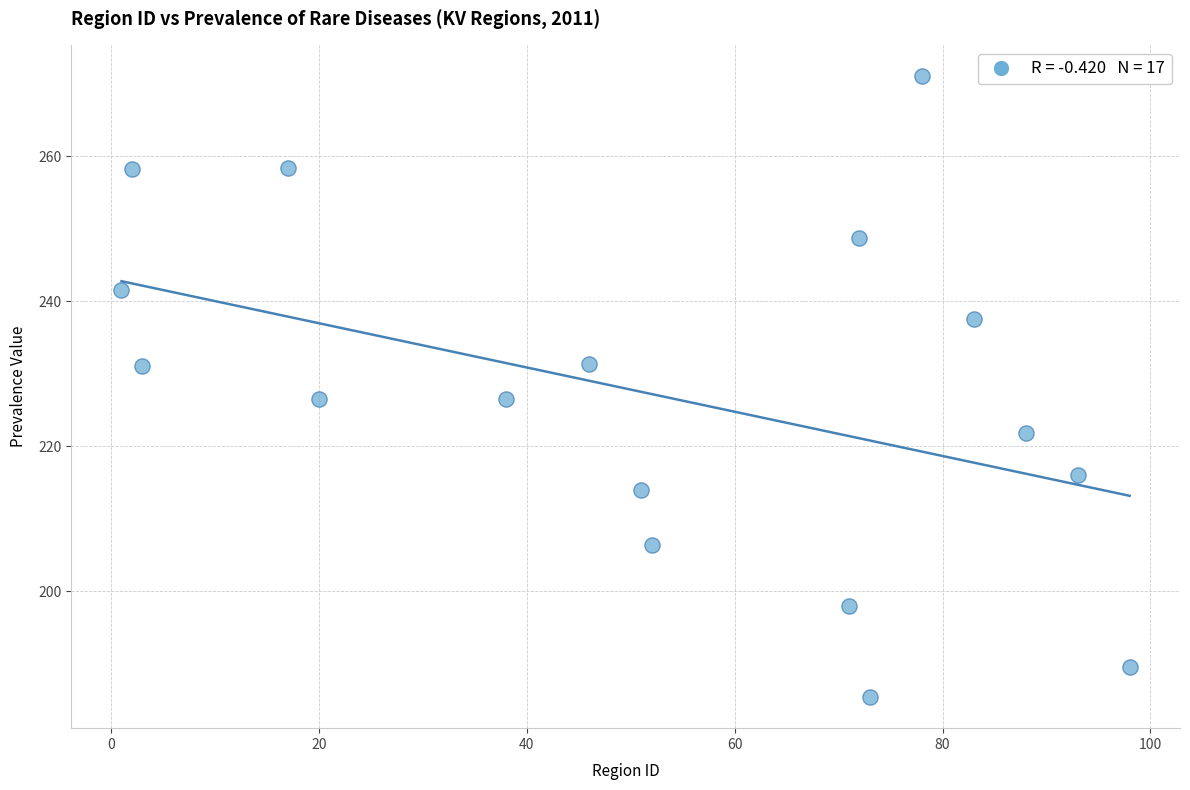

What is the range of X values (max minus min)?

97.0